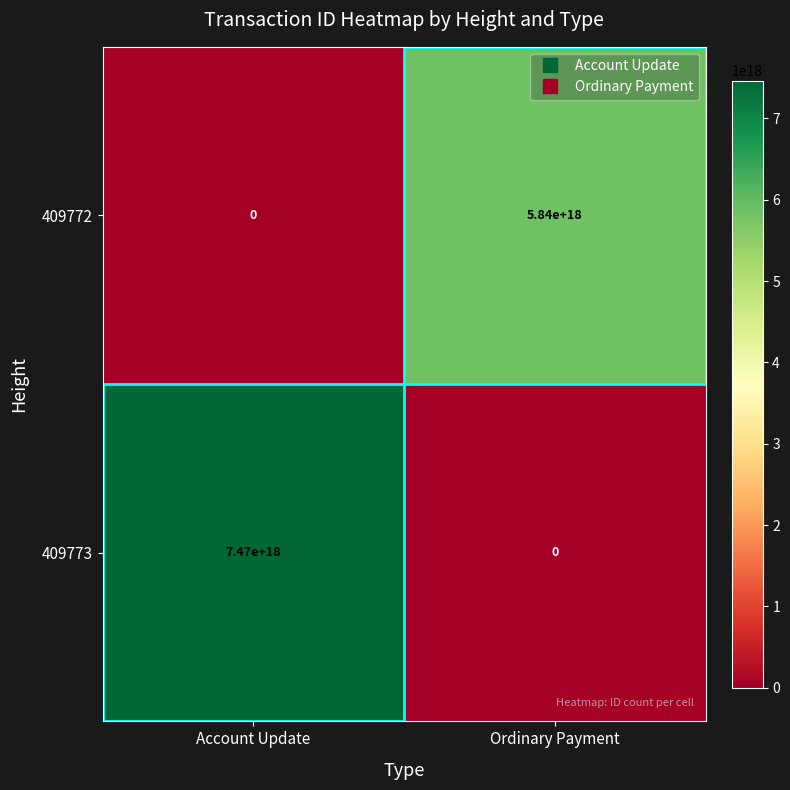

At which category is the sum across all series the highest?

Account Update